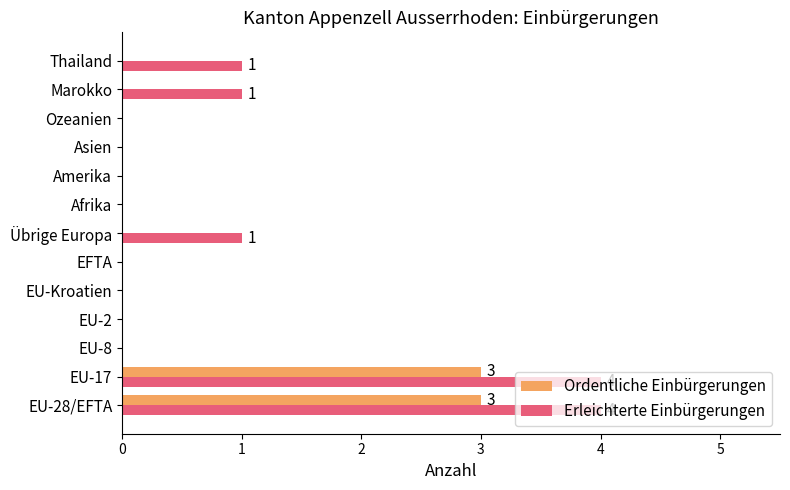

What is the sum of all Ordentliche Einbürgerungen values?

6